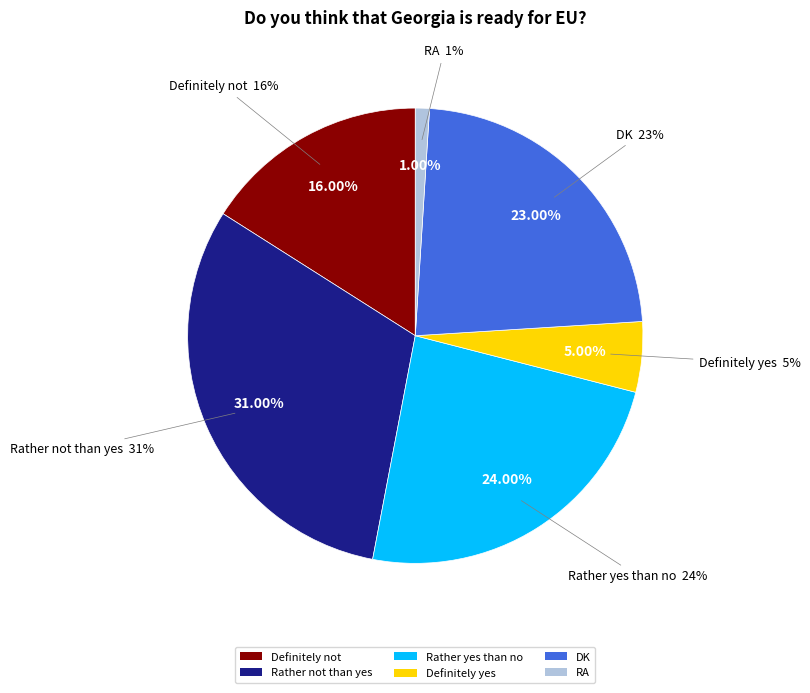

What percentage is NOT represented by DK?

77.0%